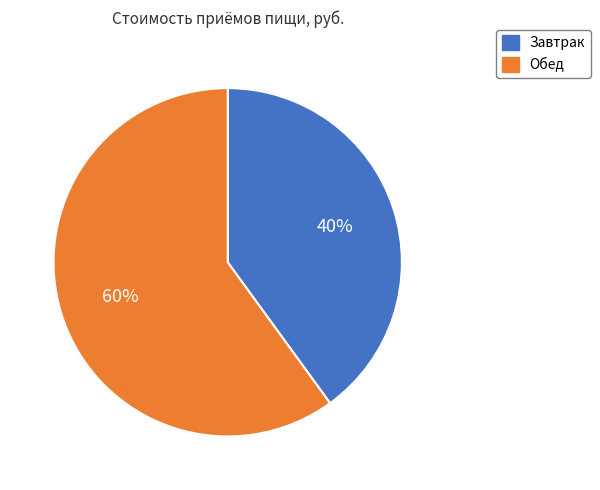

What is the largest slice in the pie chart?

Обед